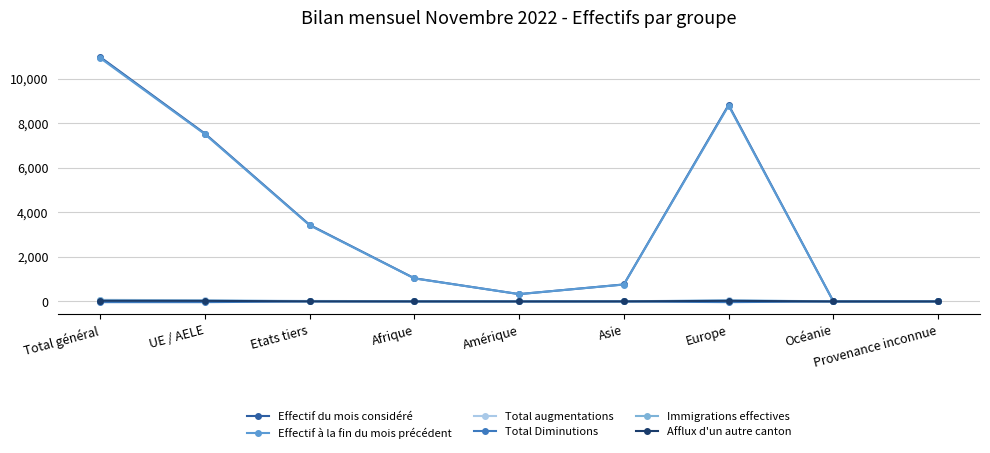

Is it true that Effectif du mois considéré equals 7542 at UE / AELE?

True